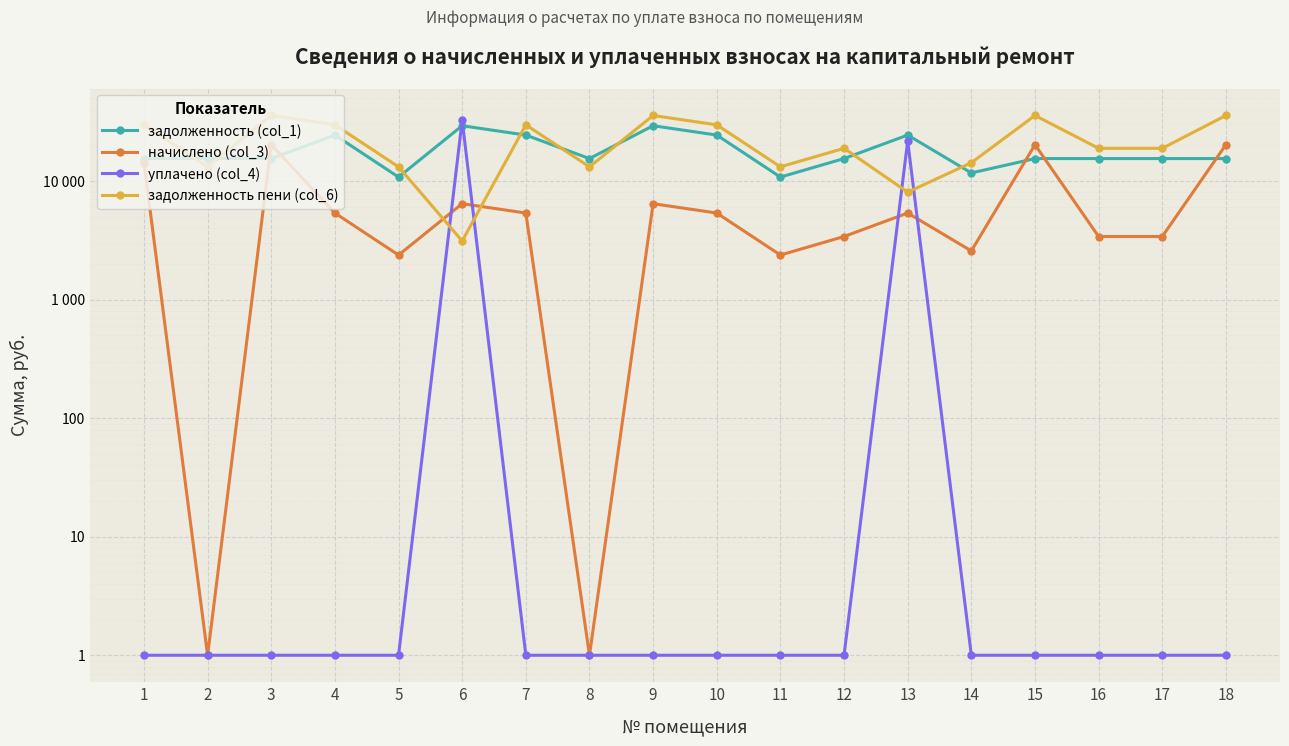

Is the value of начислено (col_3) at 11 greater than the value of уплачено (col_4) at 5?

Yes